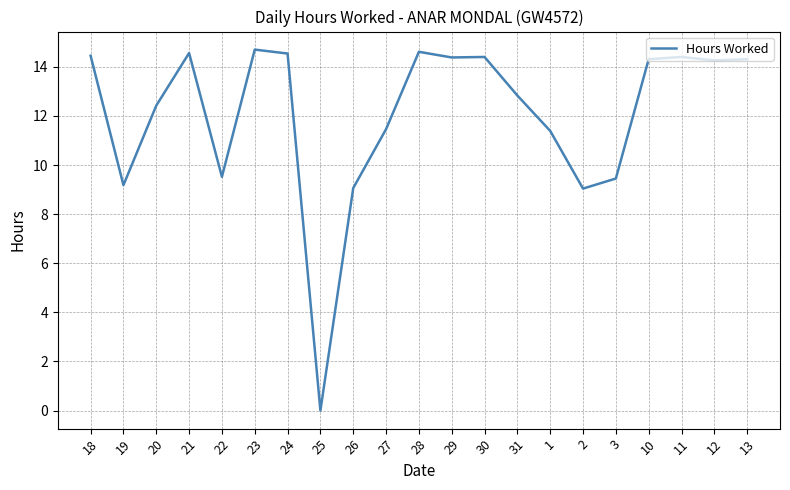

What position from the right is 10?

4